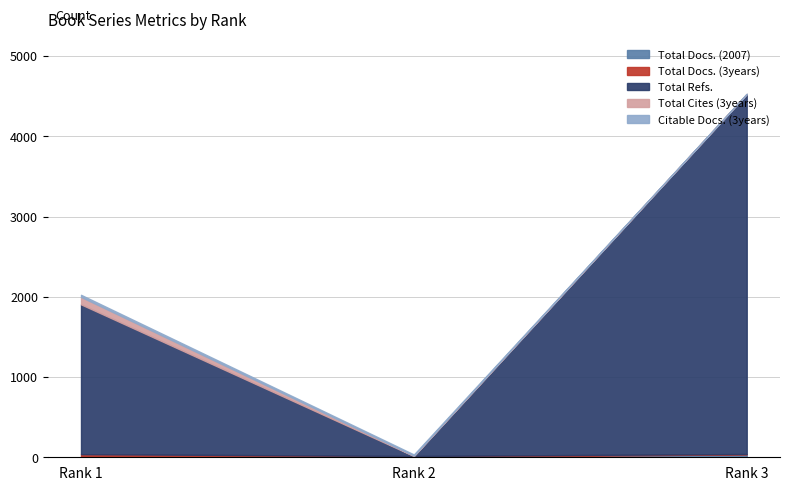

What is the value of the Total Docs. (2007) point at the 1st from the left?

10